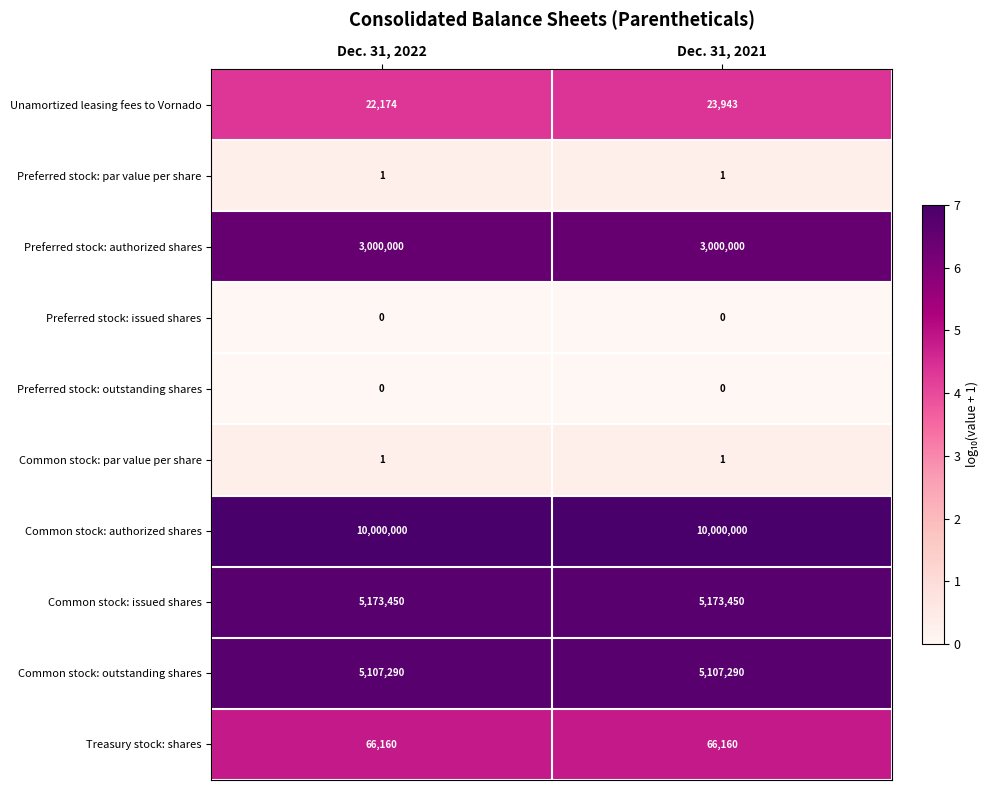

How many series are shown in this chart?

10